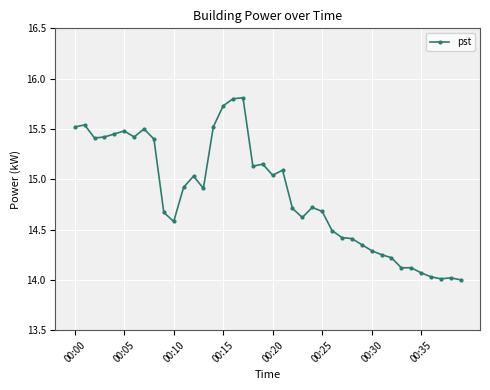

What is the difference between the maximum and minimum values?

1.8